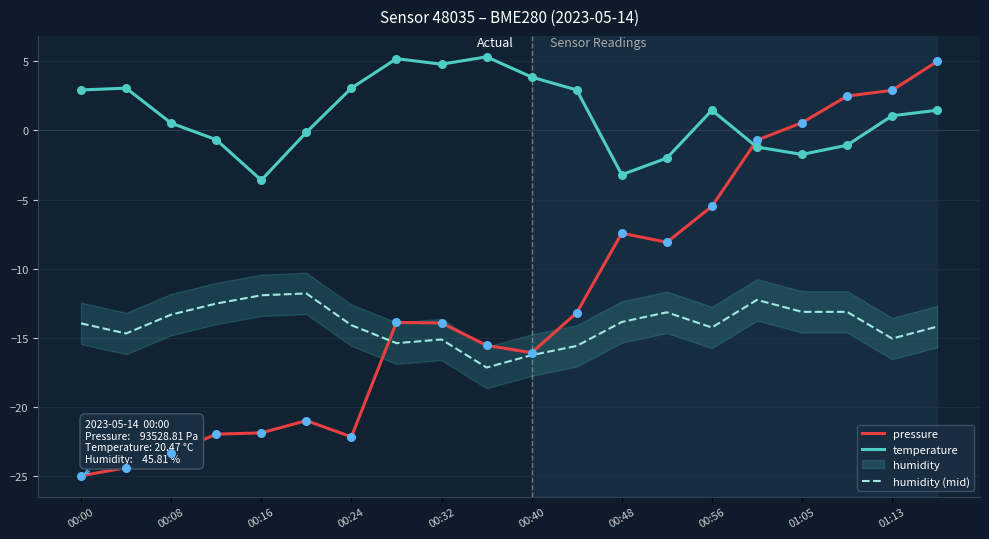

Which series has the largest total across all categories?

temperature